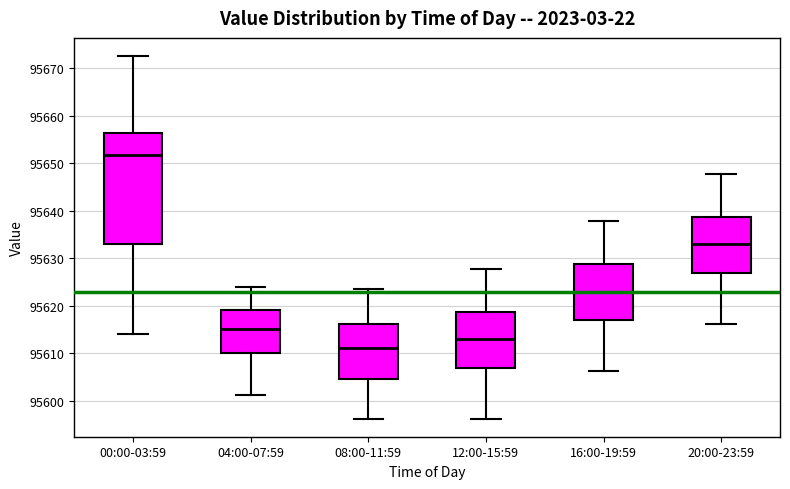

Reading left to right, transcribe this box plot: for each box, give where its median line is, the range the box spans, and where its two whiskers end, as read against the y-axis. The values are not printed on the chart, so give them approximately, as read against the axis.

00:00-03:59: median 95652, box 95633 to 95656, whiskers 95614 to 95673
04:00-07:59: median 95615, box 95610 to 95619, whiskers 95601 to 95624
08:00-11:59: median 95611, box 95605 to 95616, whiskers 95596 to 95624
12:00-15:59: median 95613, box 95607 to 95619, whiskers 95596 to 95628
16:00-19:59: median 95623, box 95617 to 95629, whiskers 95606 to 95638
20:00-23:59: median 95633, box 95627 to 95639, whiskers 95616 to 95648